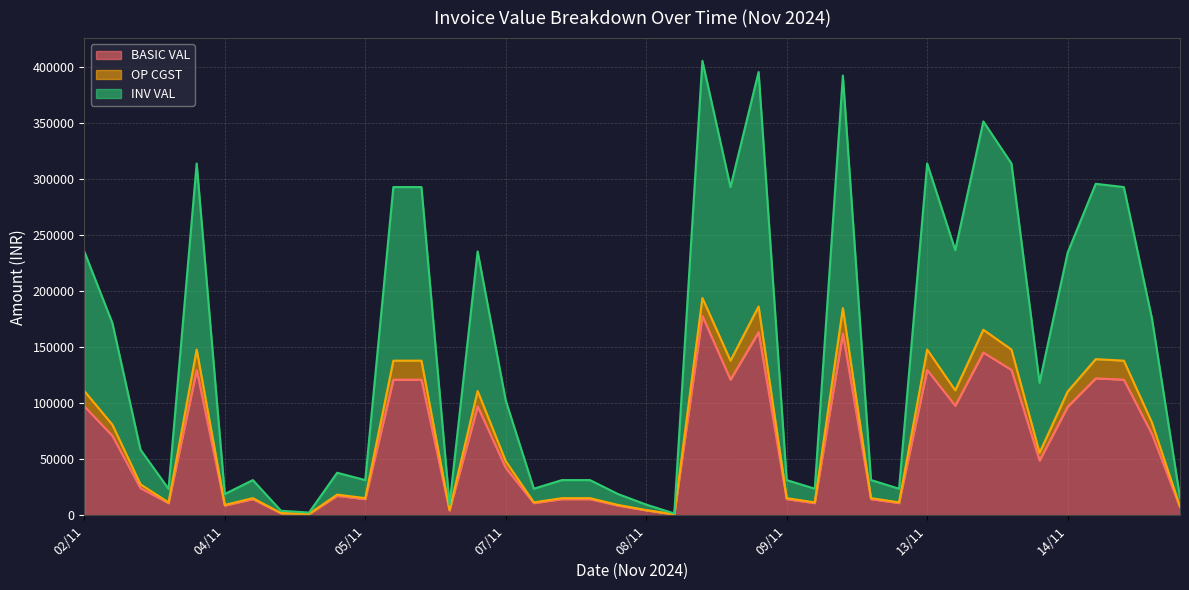

What is the maximum value for BASIC VAL?

177750.0